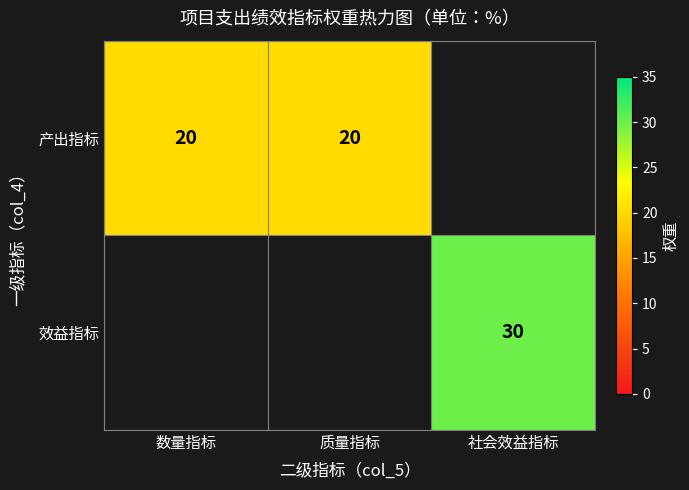

The 产出指标 series shows 13 at 质量指标. True or false?

False